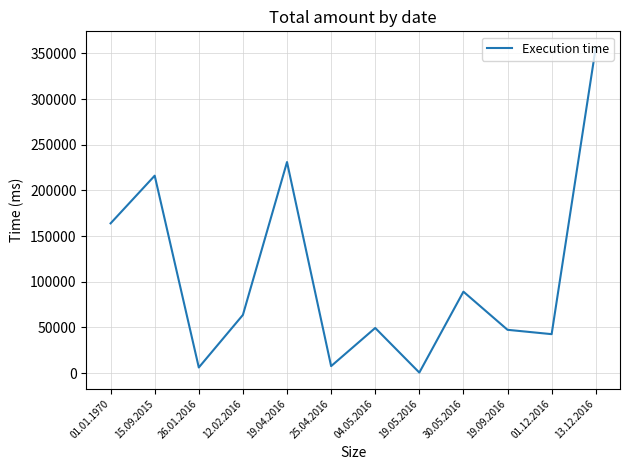

What is the difference between the maximum and minimum values?

355775.5